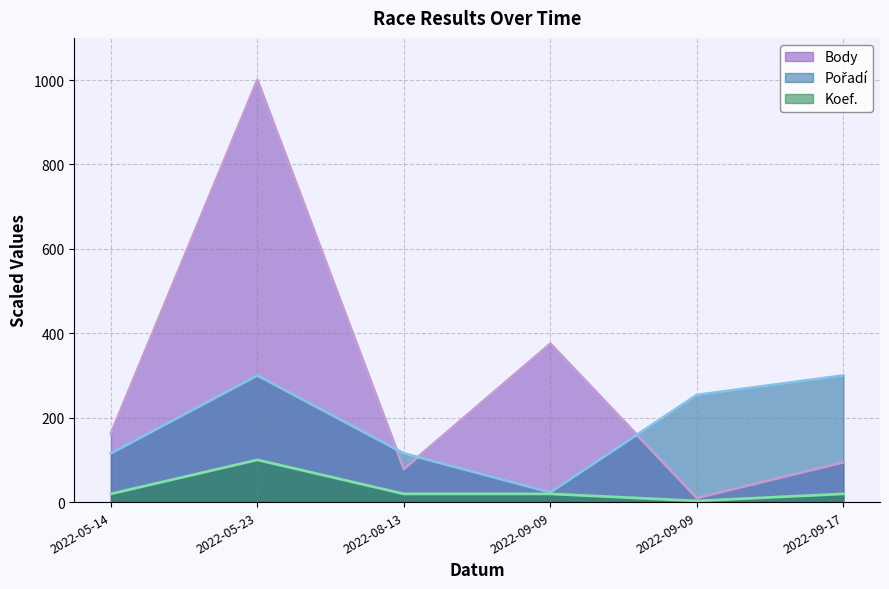

What are all the series names shown in the legend?

Body, Pořadí, Koef.